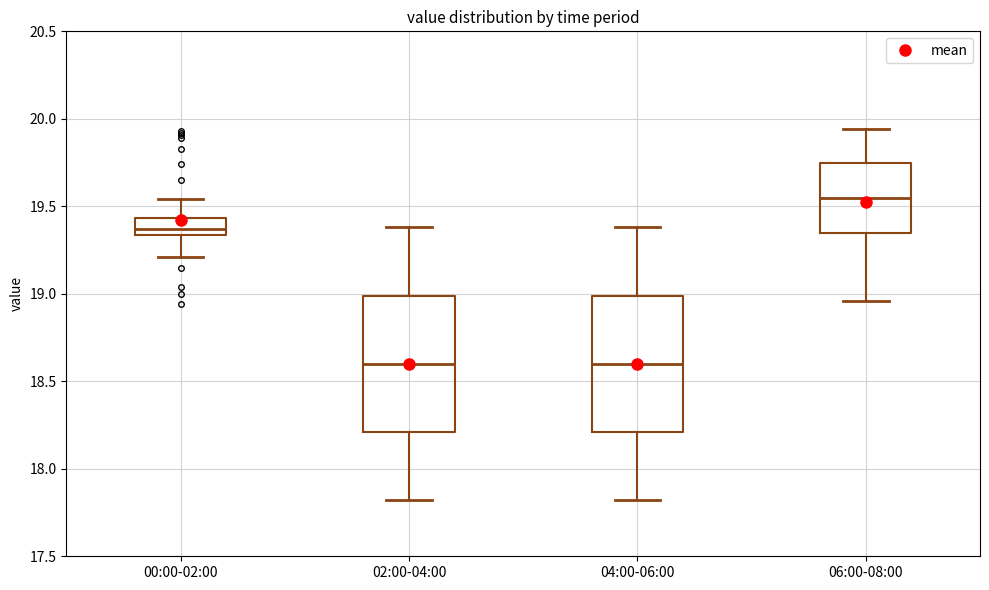

Reading left to right, transcribe this box plot: for each box, give where its median line is, the range the box spans, and where its two whiskers end, as read against the y-axis. The values are not printed on the chart, so give them approximately, as read against the axis.

00:00-02:00: median 19.35 (inside the box), box 19.35 to 19.45, whiskers 19.20 to 19.55
02:00-04:00: median 18.60, box 18.20 to 19.00, whiskers 17.80 to 19.40
04:00-06:00: median 18.60, box 18.20 to 19.00, whiskers 17.80 to 19.40
06:00-08:00: median 19.55, box 19.35 to 19.75, whiskers 18.95 to 19.95